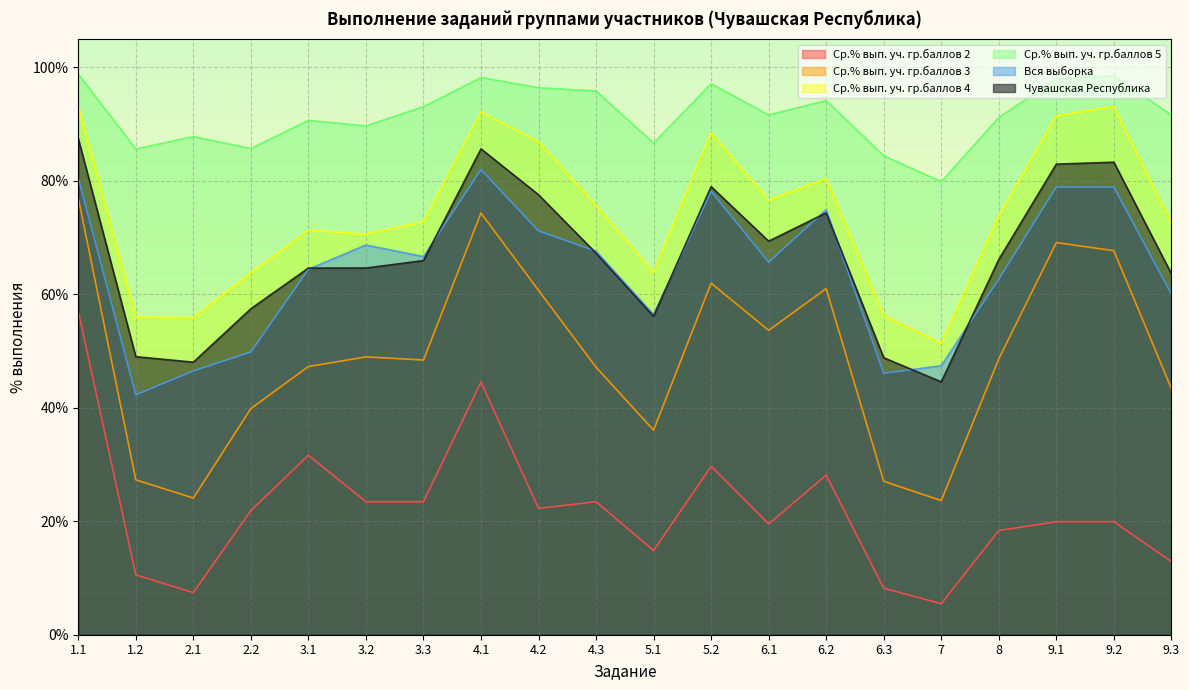

What is the value of the Чувашская Республика point at the 16th from the left?

44.6